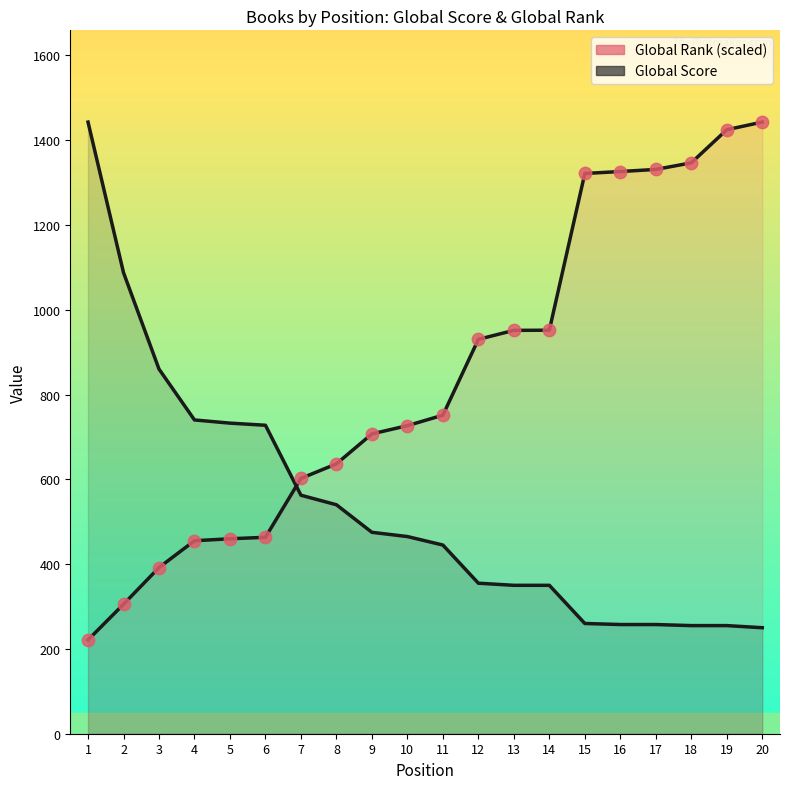

Which series contains the highest Y value?

Global Score